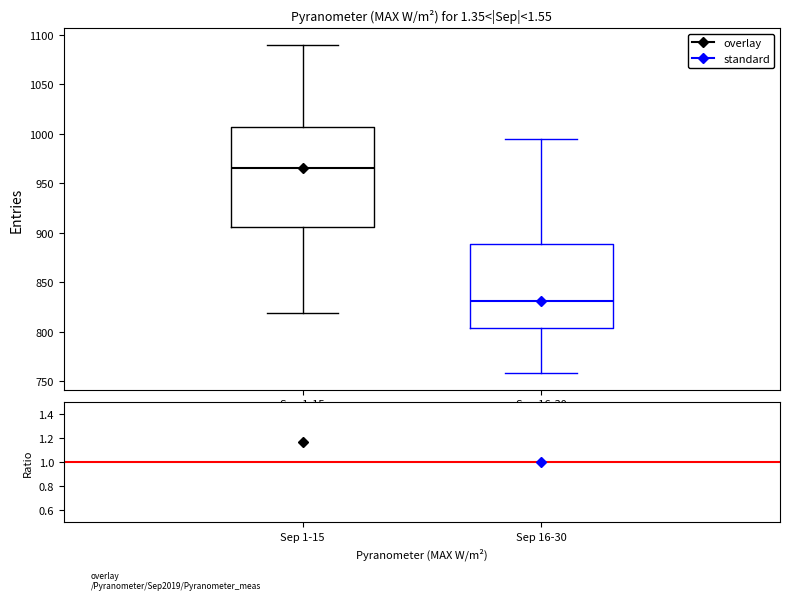

Reading left to right, read every box against the y-axis: the position of its median line, the range the box covers, and the ends of its whiskers. The values are not printed on the chart, so give them approximately, as read against the axis.

Sep 1-15: median 965, box 905 to 1005, whiskers 820 to 1090
Sep 16-30: median 830, box 805 to 890, whiskers 760 to 995